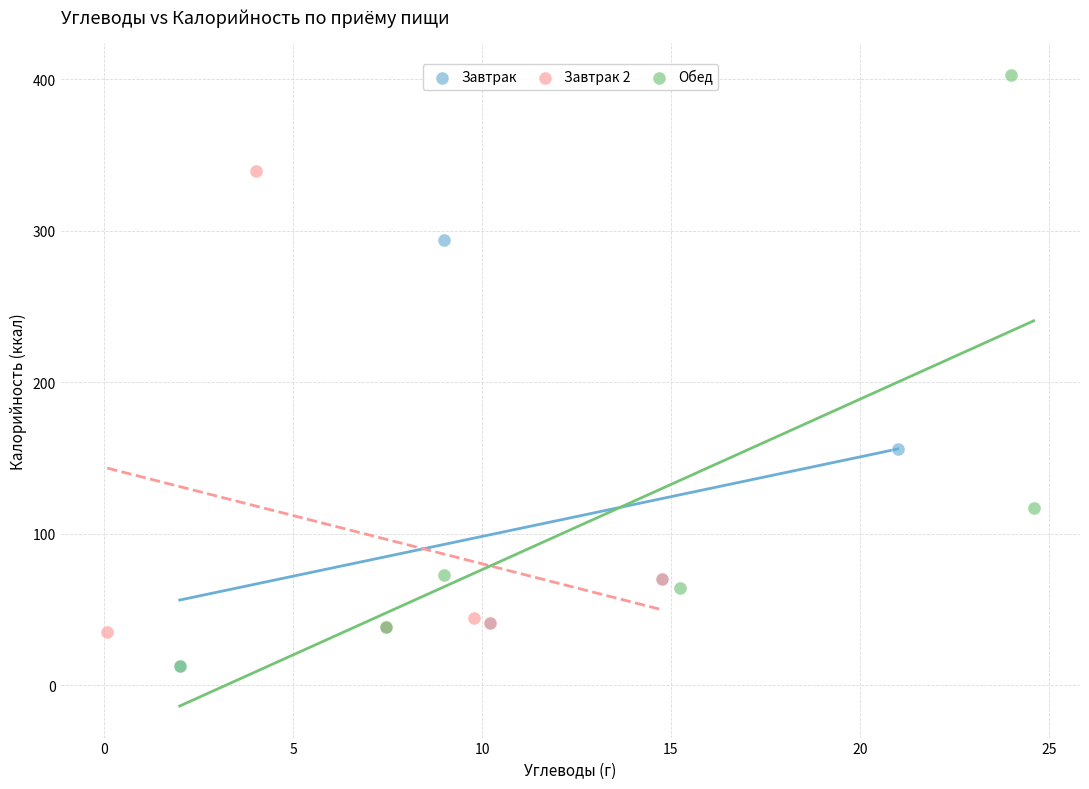

Which series reaches the maximum Y coordinate?

Обед